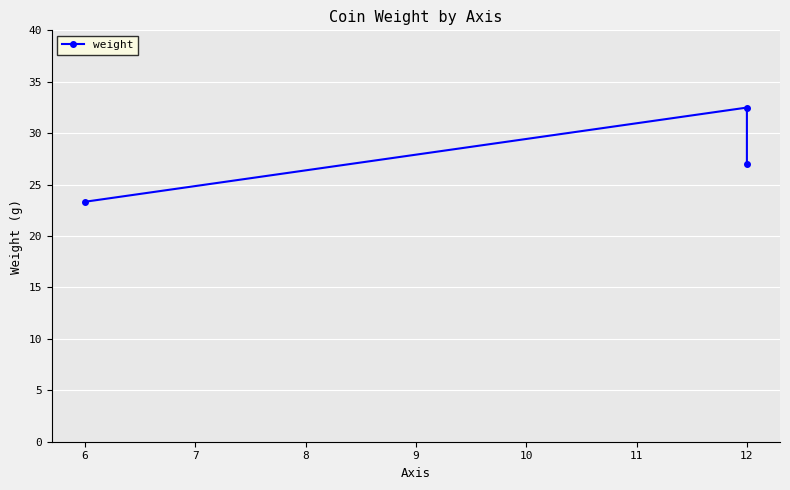

Is it true that the value at 12 is 36.7?

False